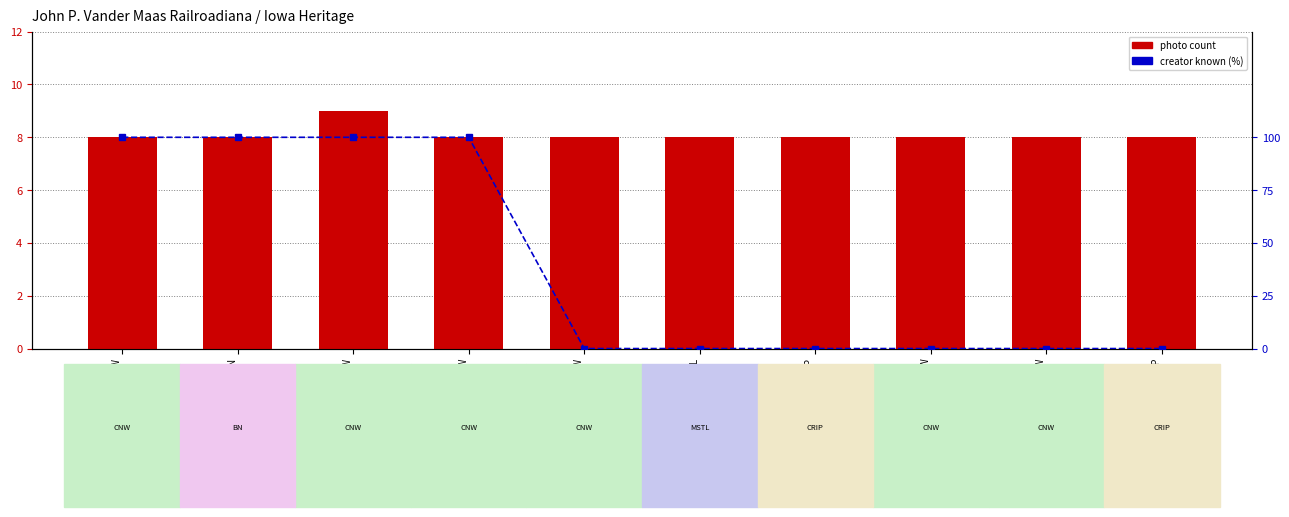

What is the value of the creator known (%) bar at the 1st from the left?

100